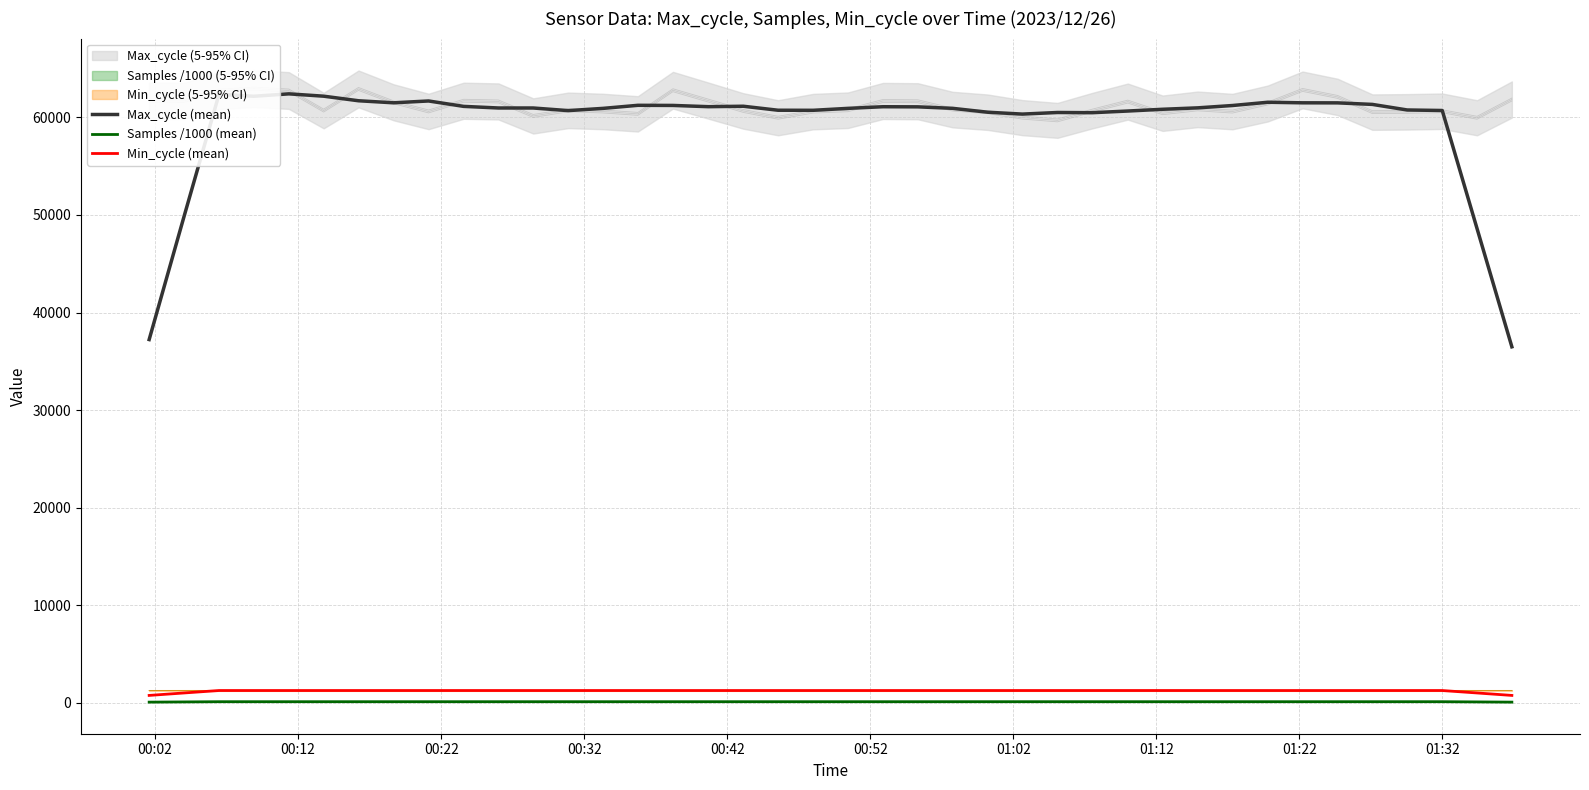

How many interior local peaks does the Min_cycle (mean) series have?

3